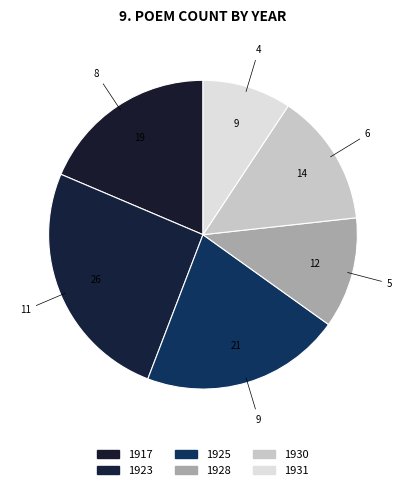

What percentage is the 1917 slice, to the nearest percent?

19%